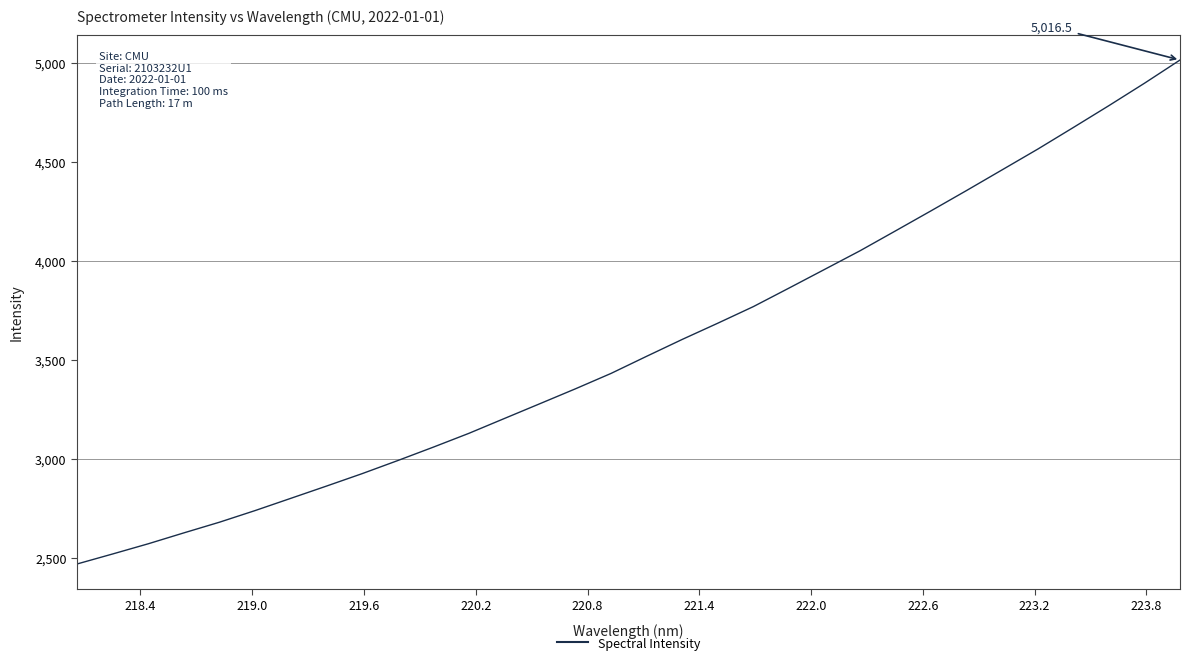

Reading right to left, extract all data points from this chart.

5016.5	4899.1	4785.9	4675.5	4566.3	4461.8	4357.3	4254.6	4153.1	4052.3	3957.8	3863.5	3770.0	3686.1	3604.1	3518.9	3432.3	3354.5	3279.2	3204.2	3129.0	3059.2	2991.3	2925.2	2862.4	2800.6	2738.9	2680.1	2626.1	2571.0	2519.5	2468.9